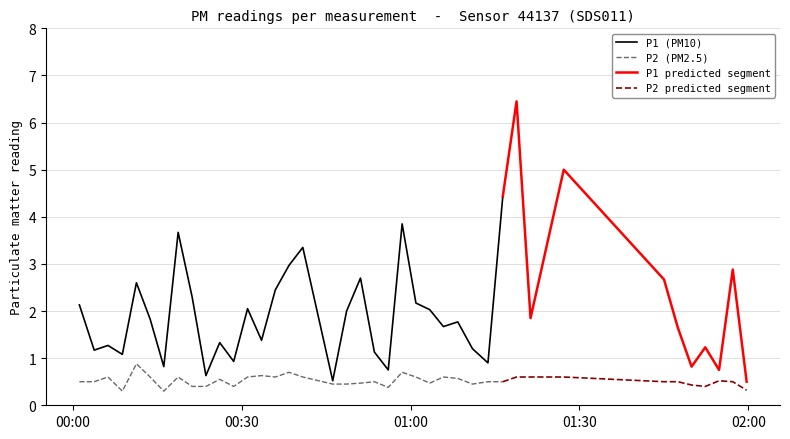

What is the total value across all series at 13?

2.0